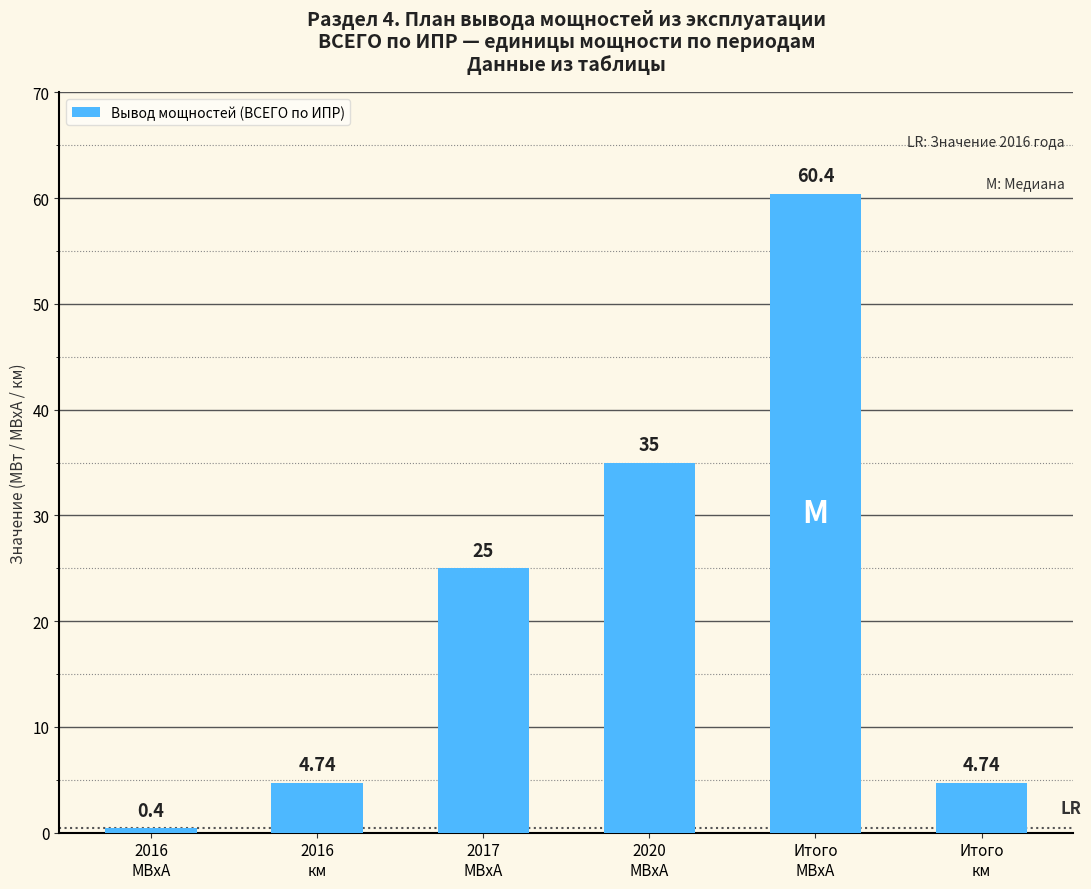

Is it true that the value at 2020
МВхА is 8.5?

False